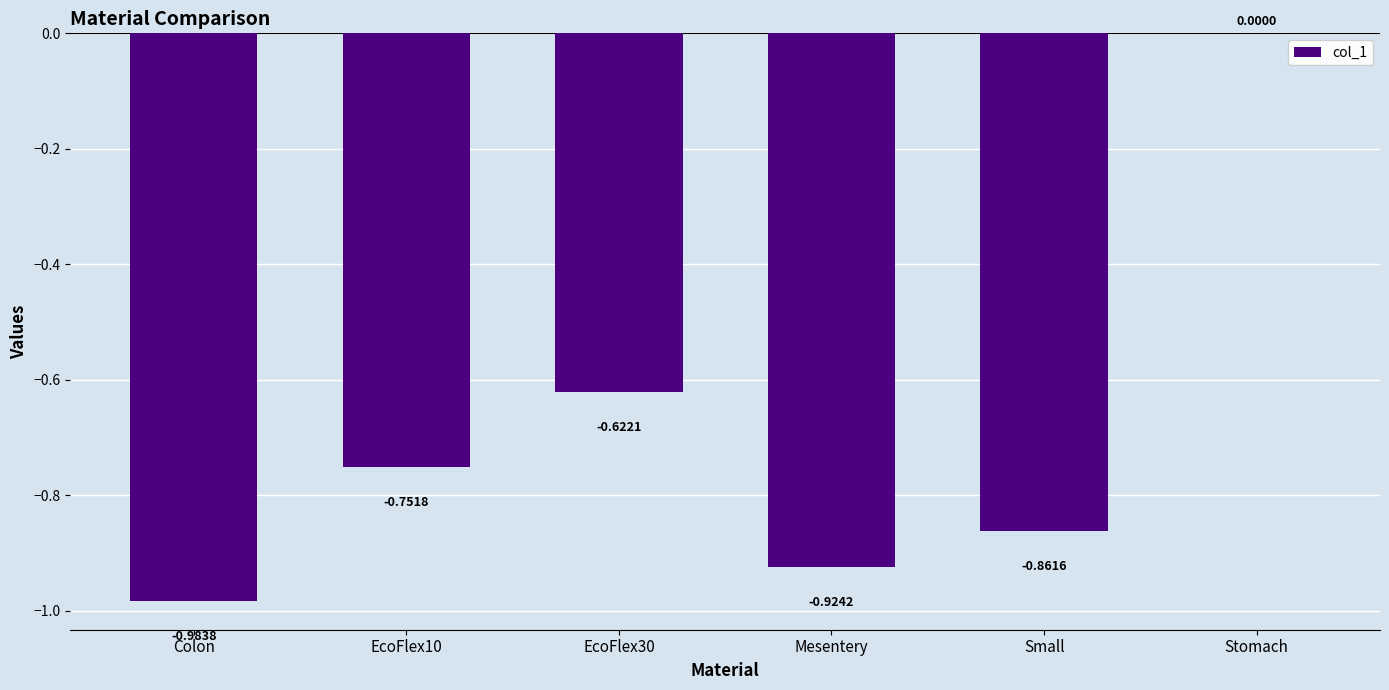

What is the sum of all values?

-4.1